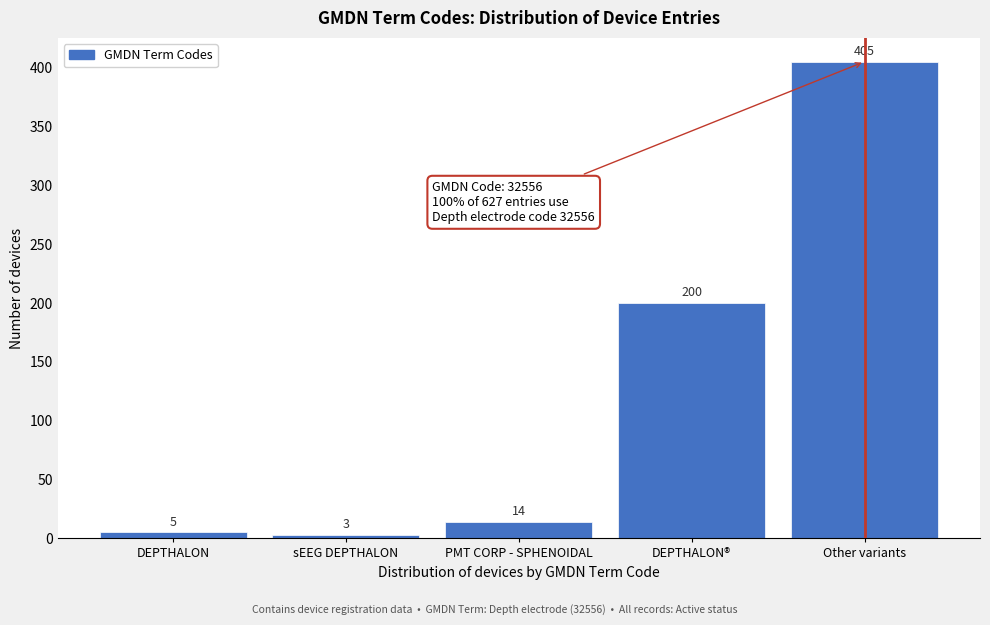

Reading right to left, list all the values displayed in this chart.

405	200	14	3	5